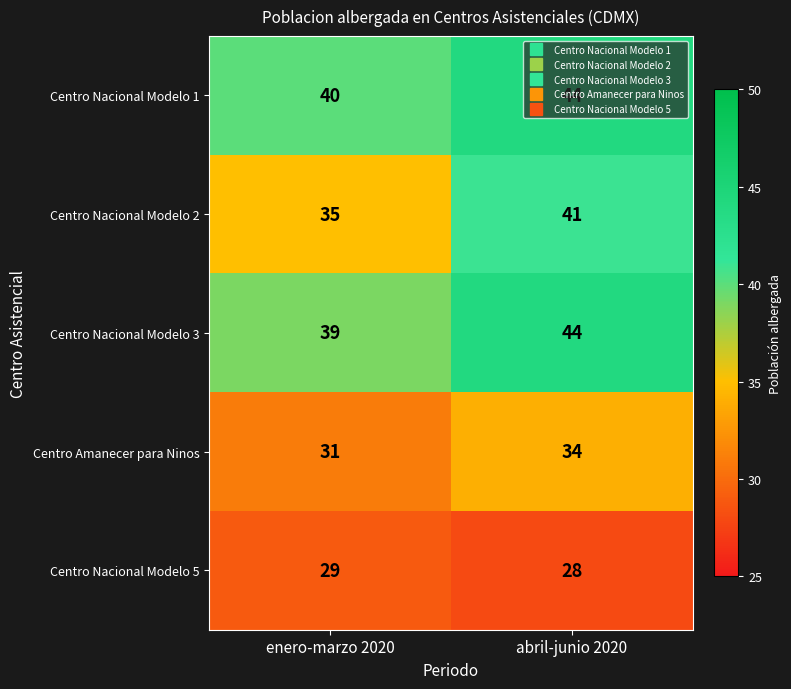

What is the spread (max minus min) of values at enero-marzo 2020?

11